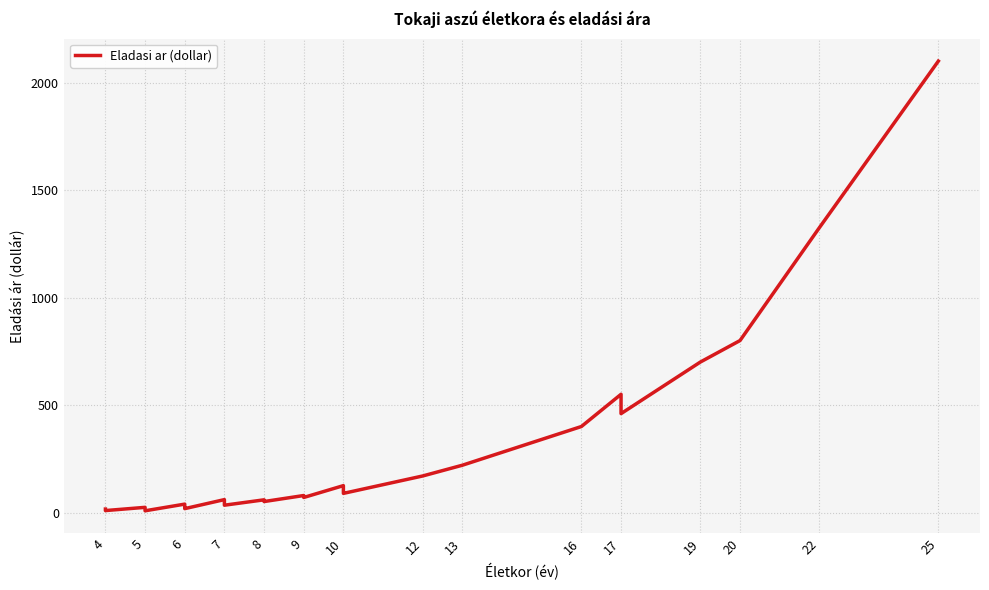

How many lines are shown in the chart?

1